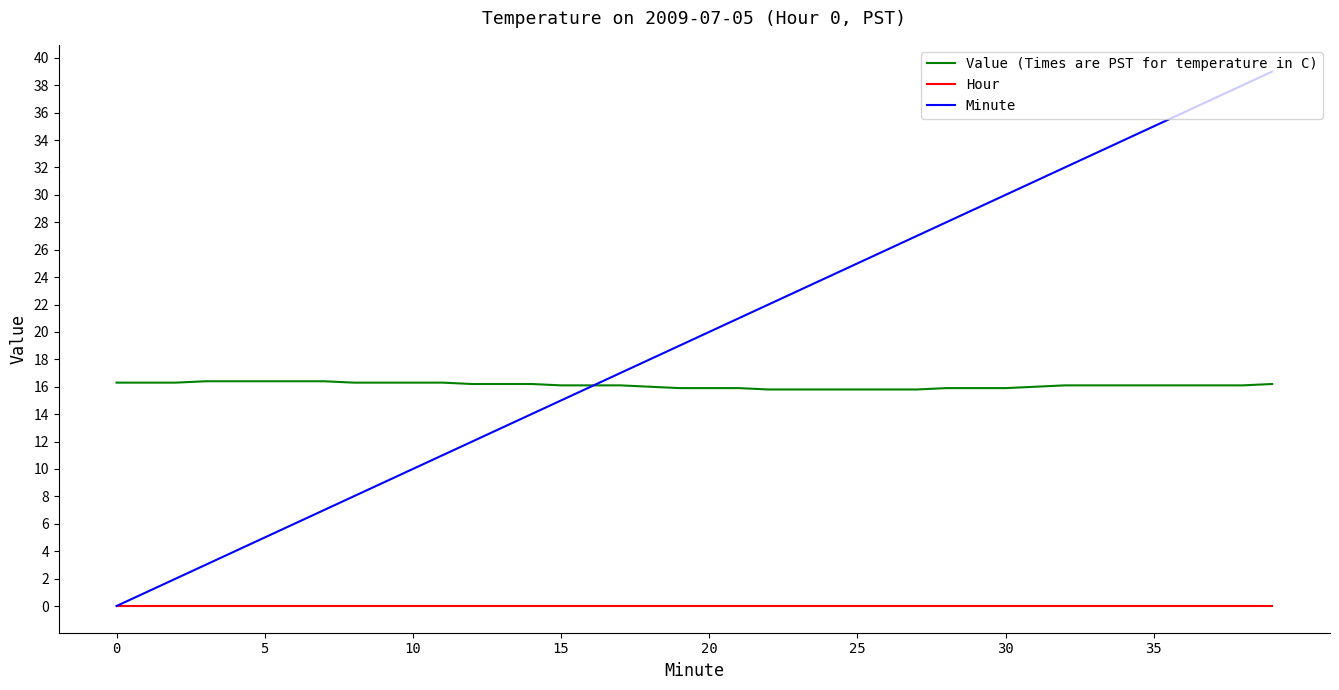

True or false: Value (Times are PST for temperature in C) and Hour intersect in this chart.

False